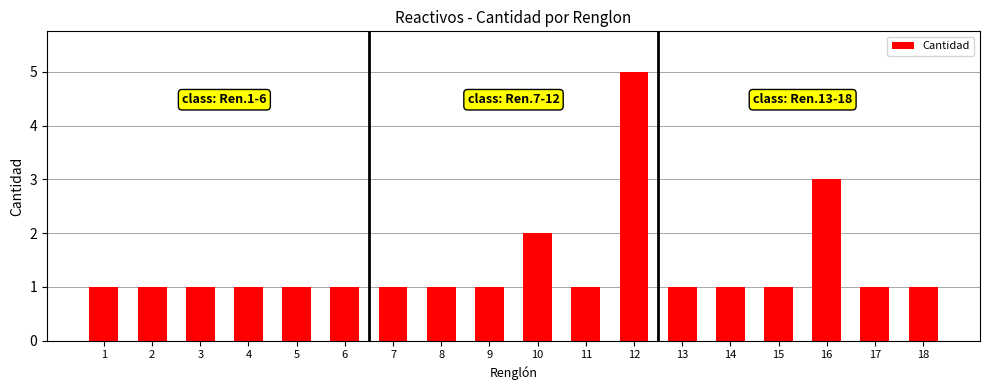

What is the approximate value at 14?

1